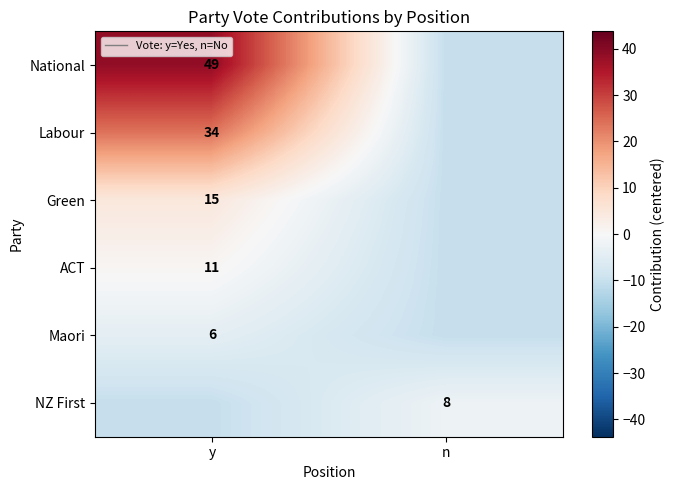

Is it true that Labour equals 37.0 at y?

False